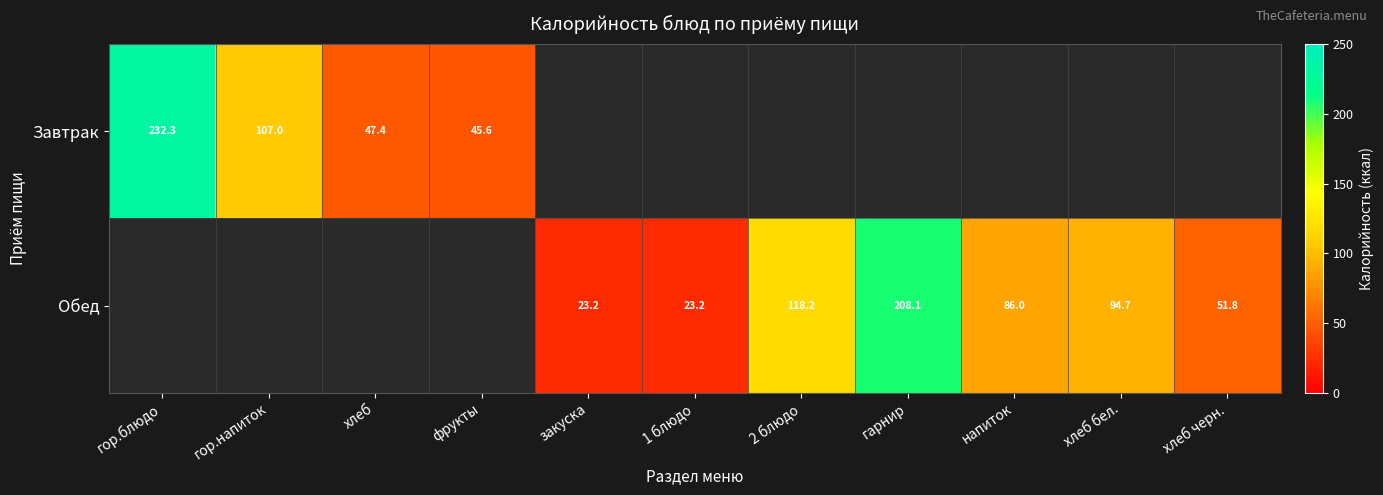

True or false: Обед has a value of 51.8 at хлеб черн..

True